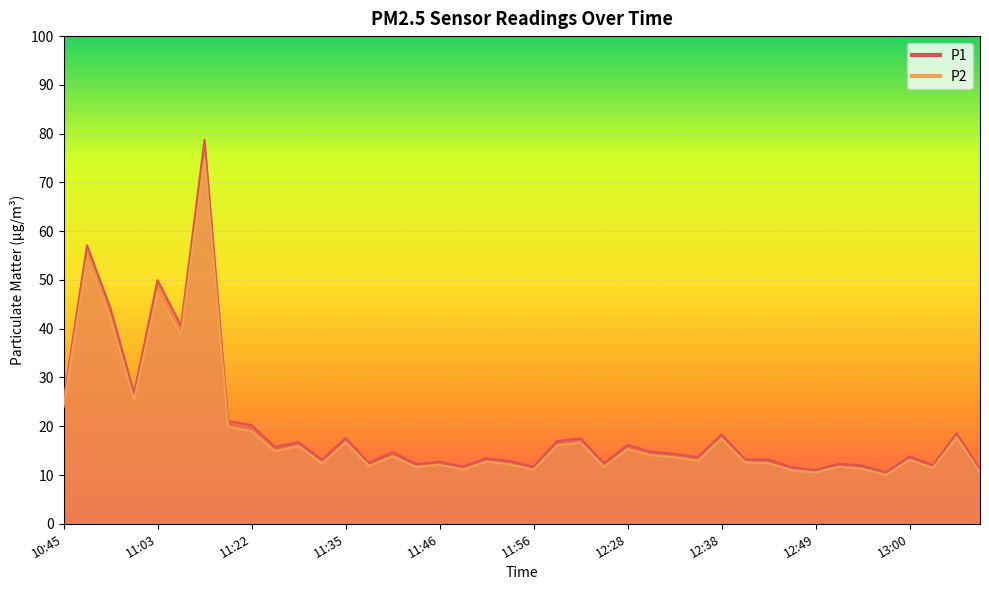

True or false: P1 and P2 cross at least once.

False